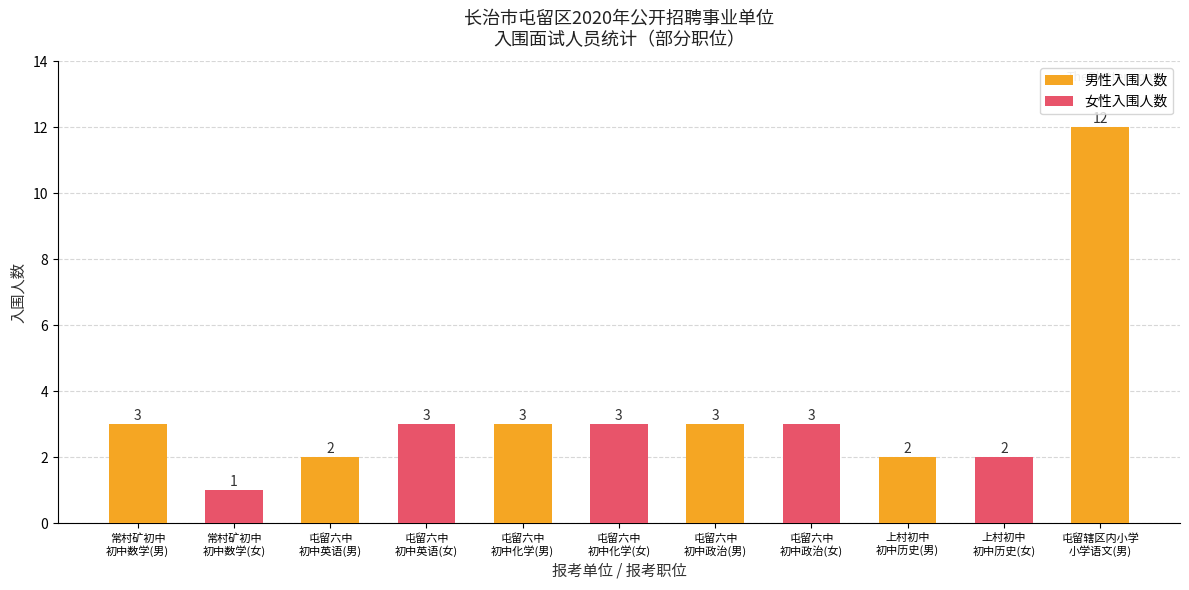

Which series has the largest total across all categories?

男性入围人数